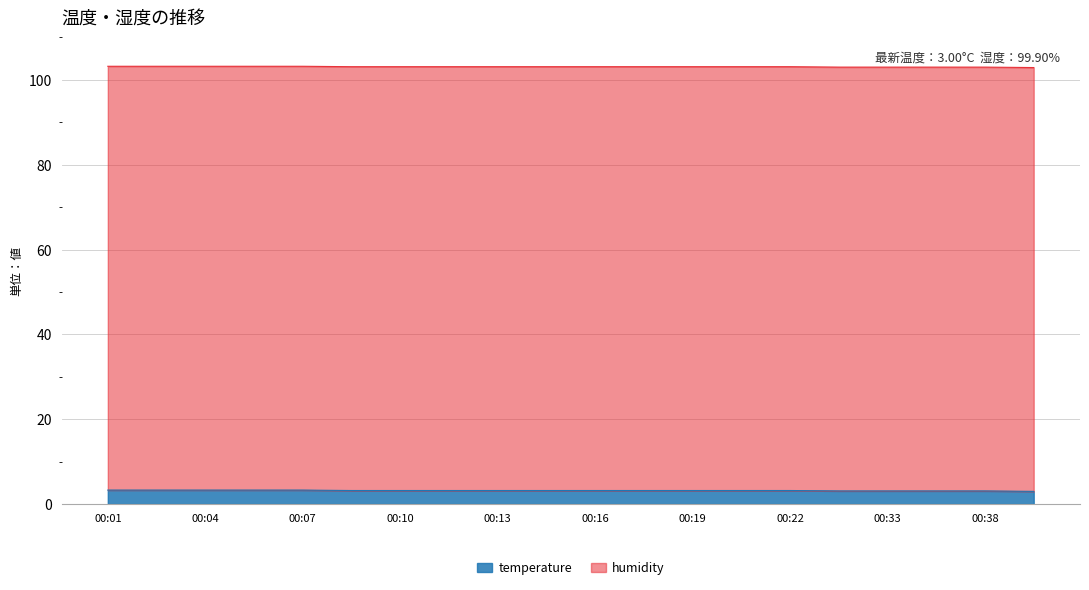

Is it true that the value at 00:35 is 3.1?

True